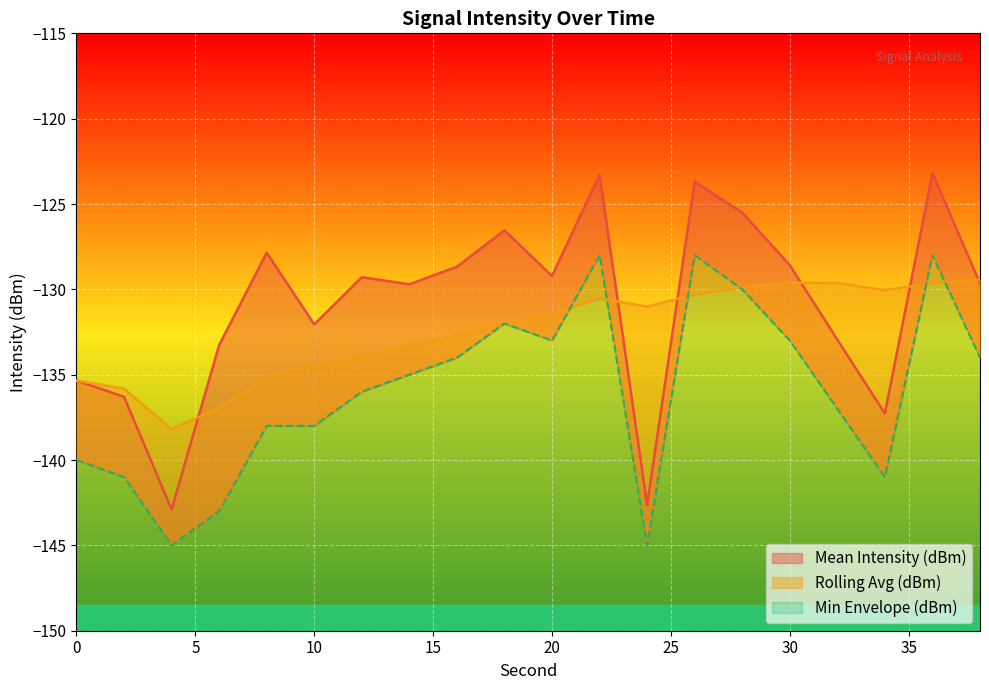

How many series are shown in this chart?

3